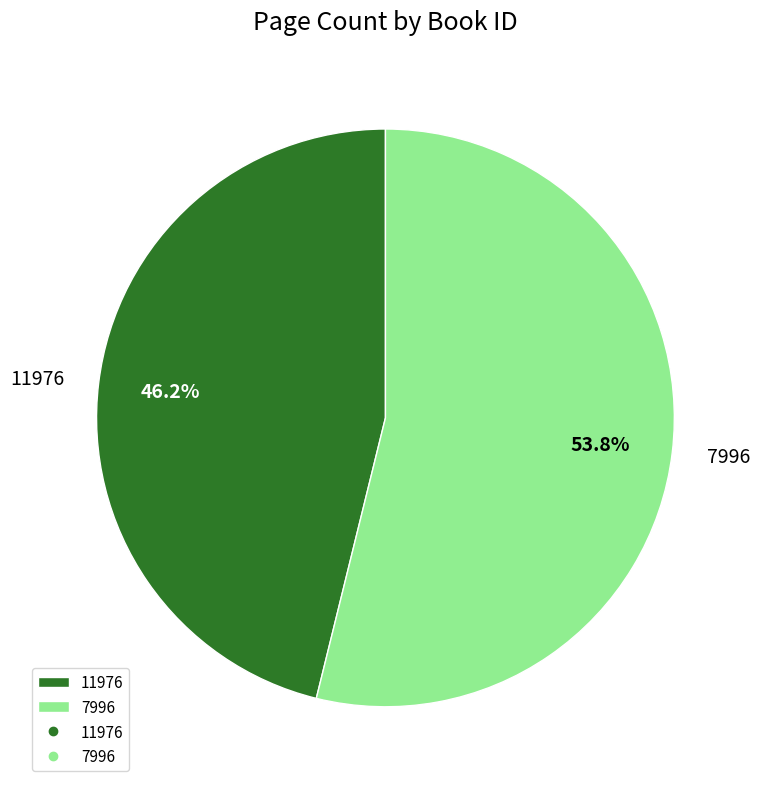

Count the number of slices in the pie.

2